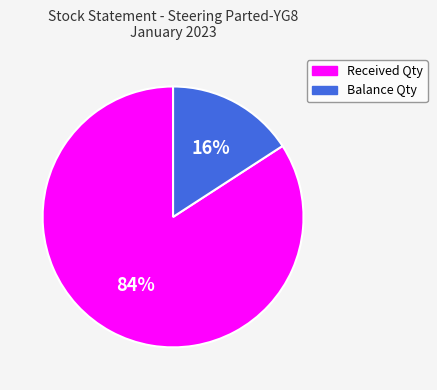

What is the smallest slice in the pie chart?

Balance Qty